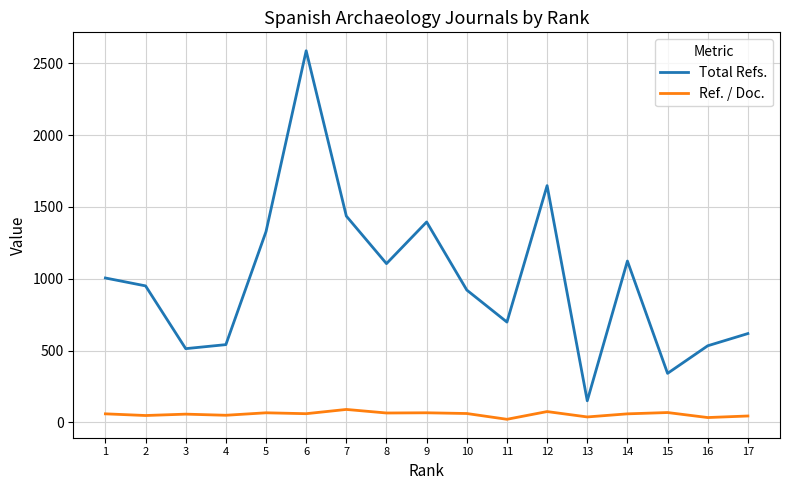

Which category has the highest value across all series?

6